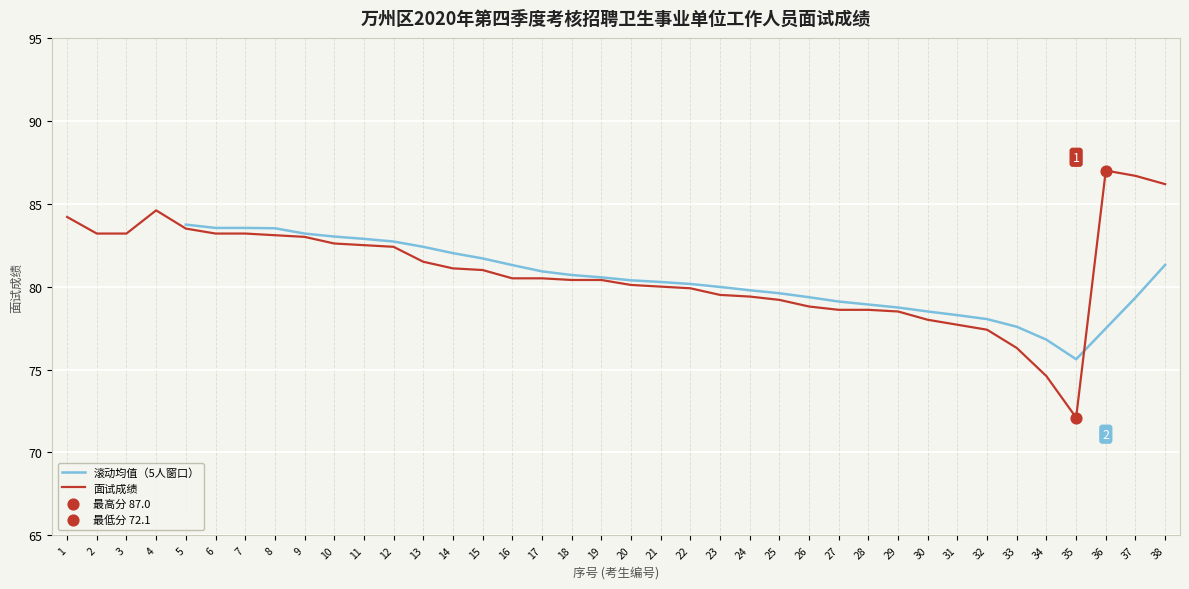

Which has a higher value, 38 or 13?

38